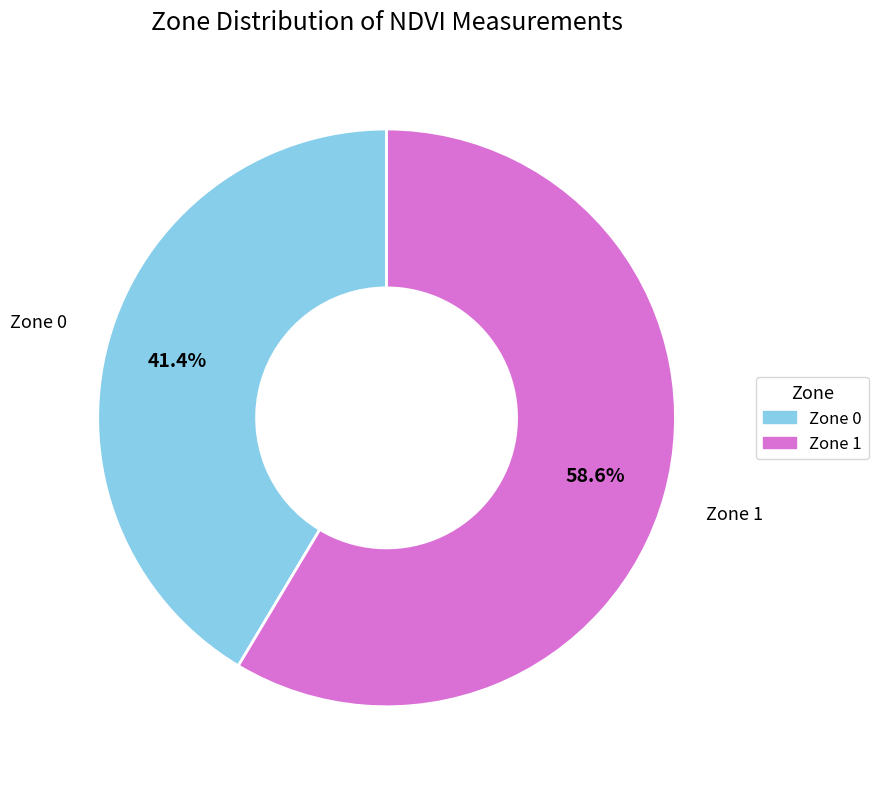

Which slice is the largest?

Zone 1